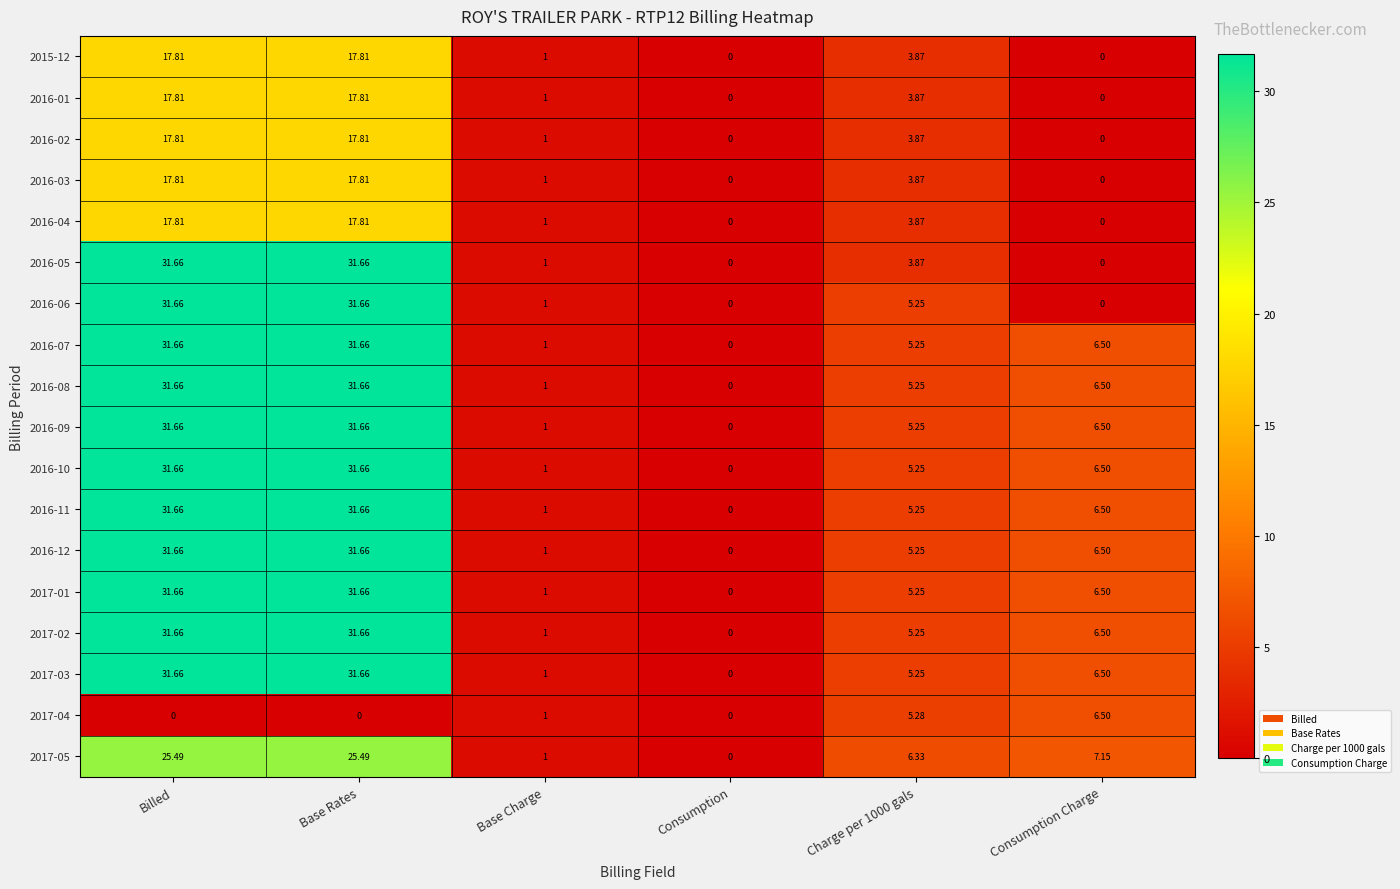

At how many categories does at least one series exceed 6?

4